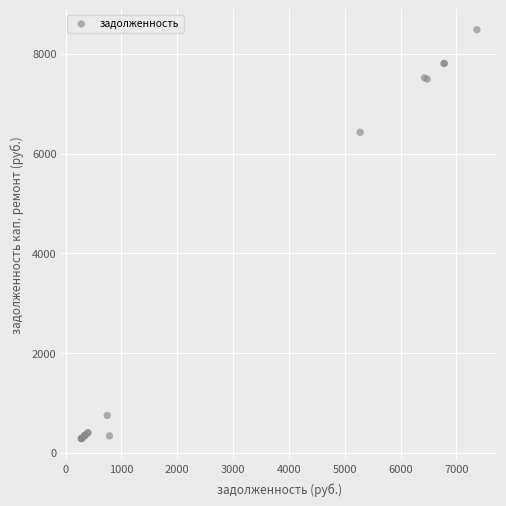

What Y value in the scatter plot is closest to 4381?

6426.9